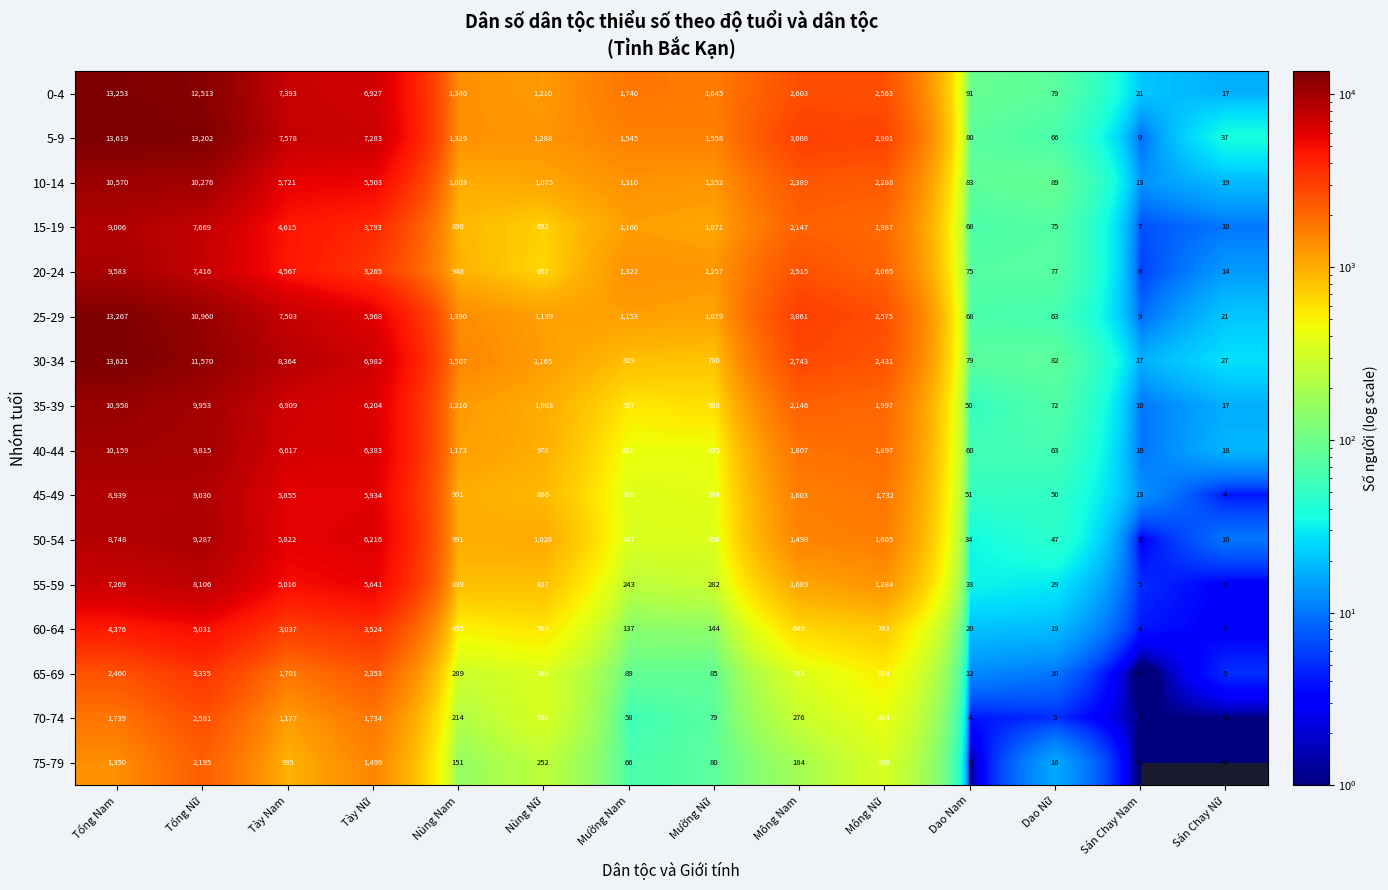

Which label corresponds to the largest value in the chart?

Tổng Nam